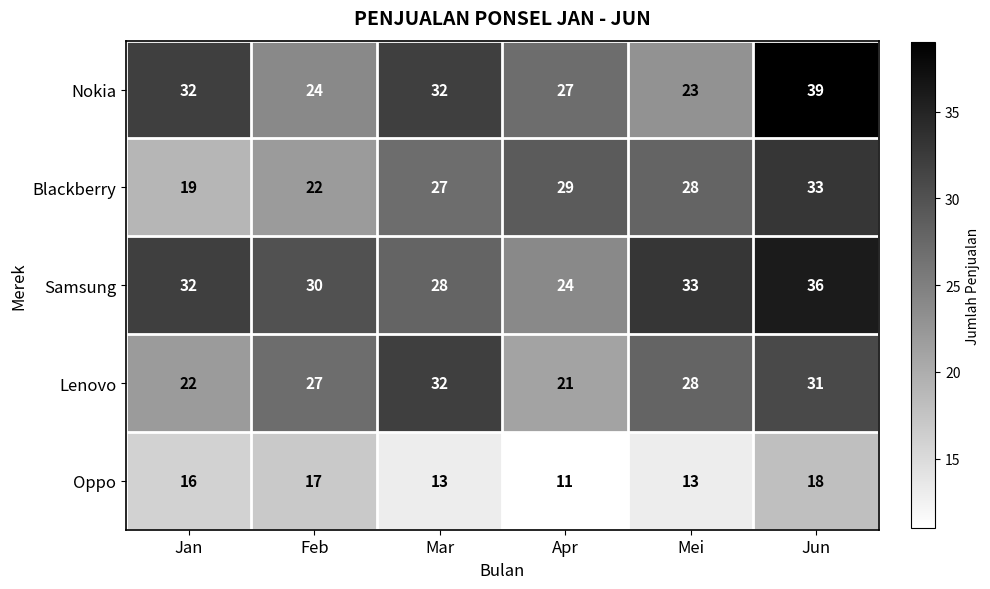

Reading left to right, what are all the values shown in this chart?

Nokia: Jan=32	Feb=24	Mar=32	Apr=27	Mei=23	Jun=39
Blackberry: Jan=19	Feb=22	Mar=27	Apr=29	Mei=28	Jun=33
Samsung: Jan=32	Feb=30	Mar=28	Apr=24	Mei=33	Jun=36
Lenovo: Jan=22	Feb=27	Mar=32	Apr=21	Mei=28	Jun=31
Oppo: Jan=16	Feb=17	Mar=13	Apr=11	Mei=13	Jun=18